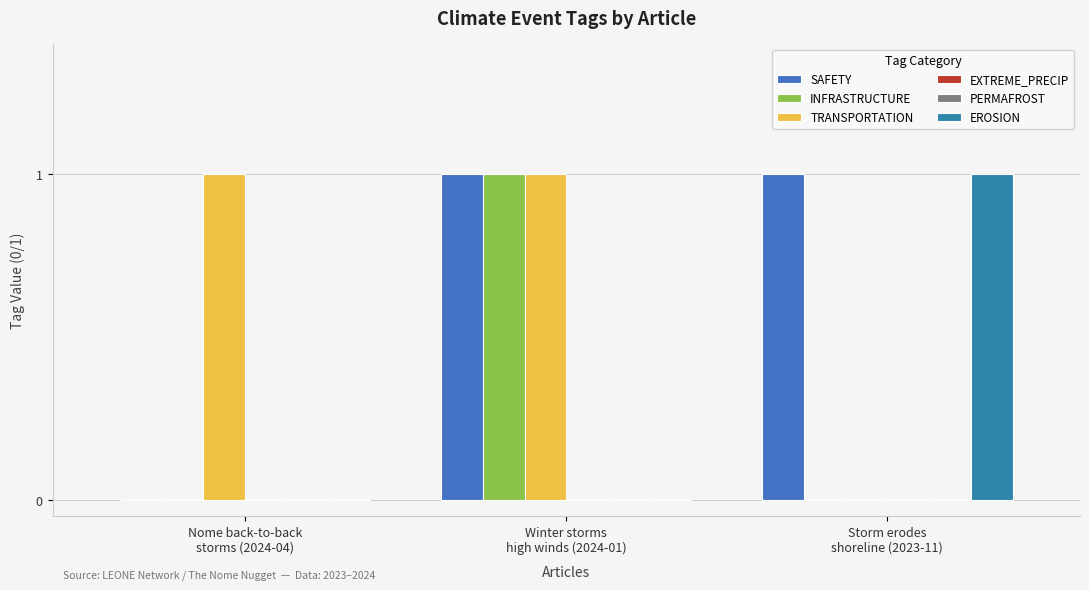

What is the spread (max minus min) of values at Winter storms
high winds (2024-01)?

1